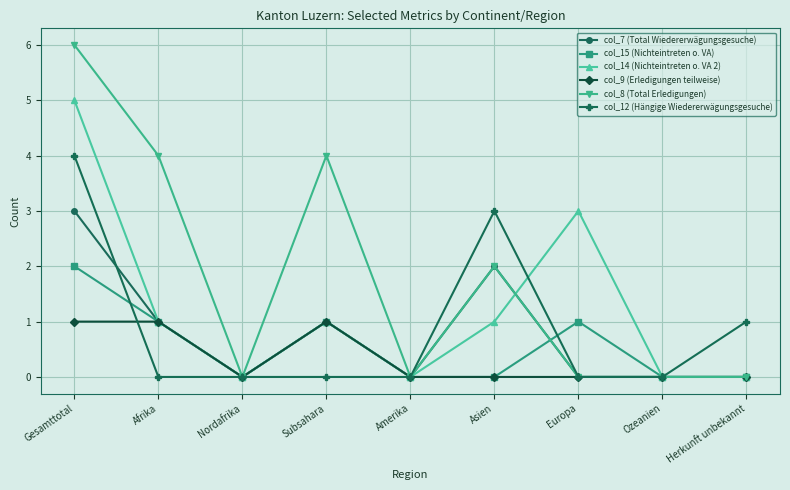

Read the col_8 (Total Erledigungen) value at Afrika.

4